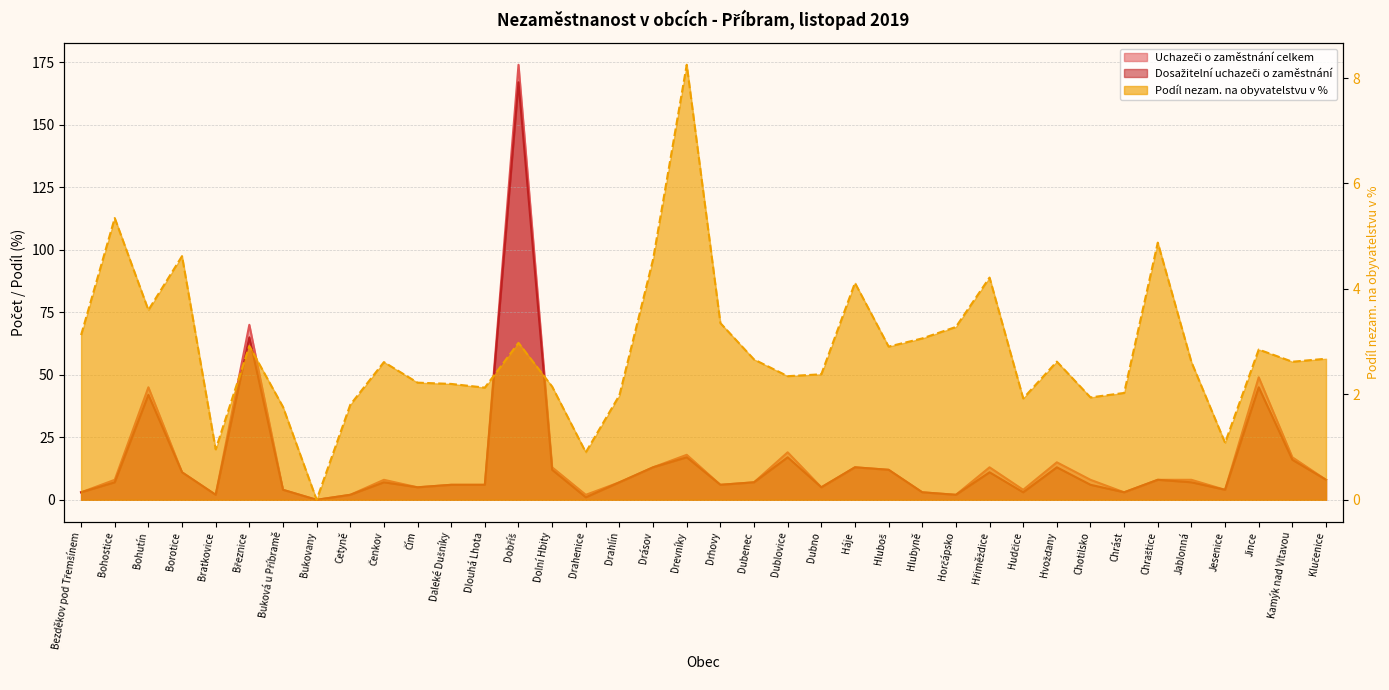

What is the value of the Uchazeči o zaměstnání celkem point at the 6th from the left?

70.0